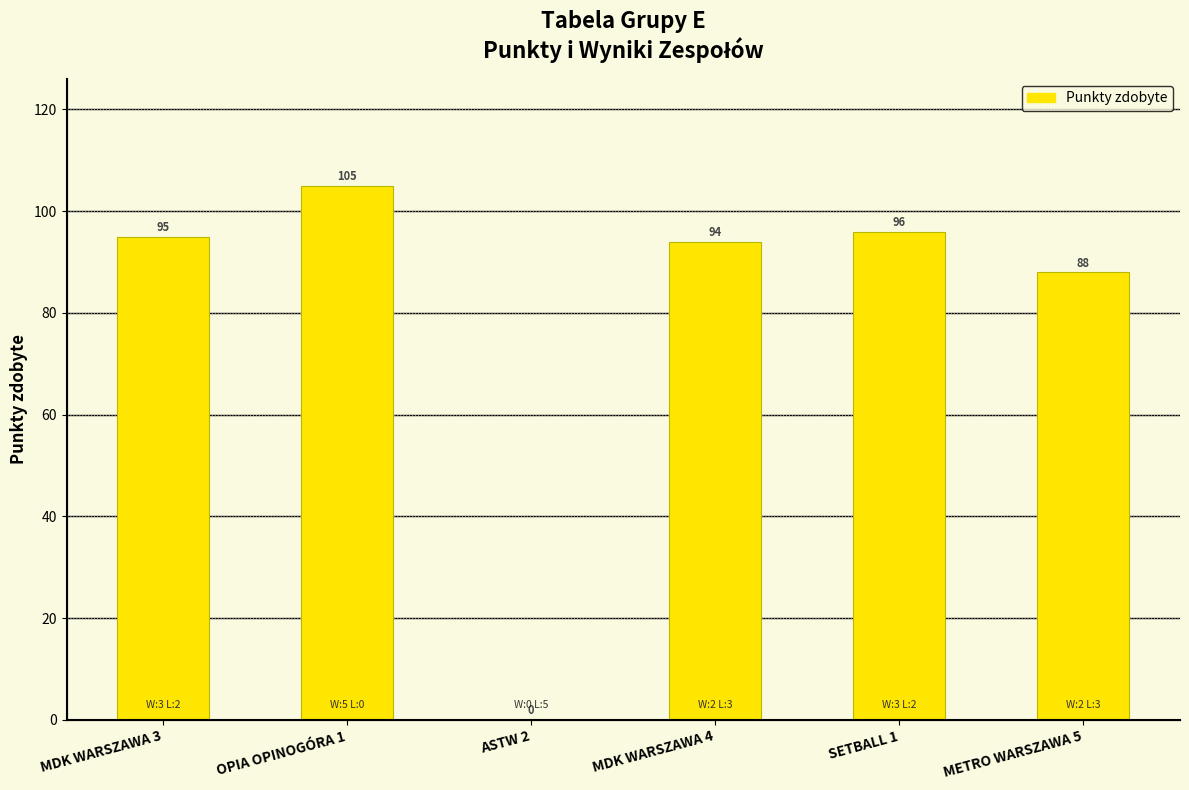

What is the label of the 6th bar from the right?

MDK WARSZAWA 3